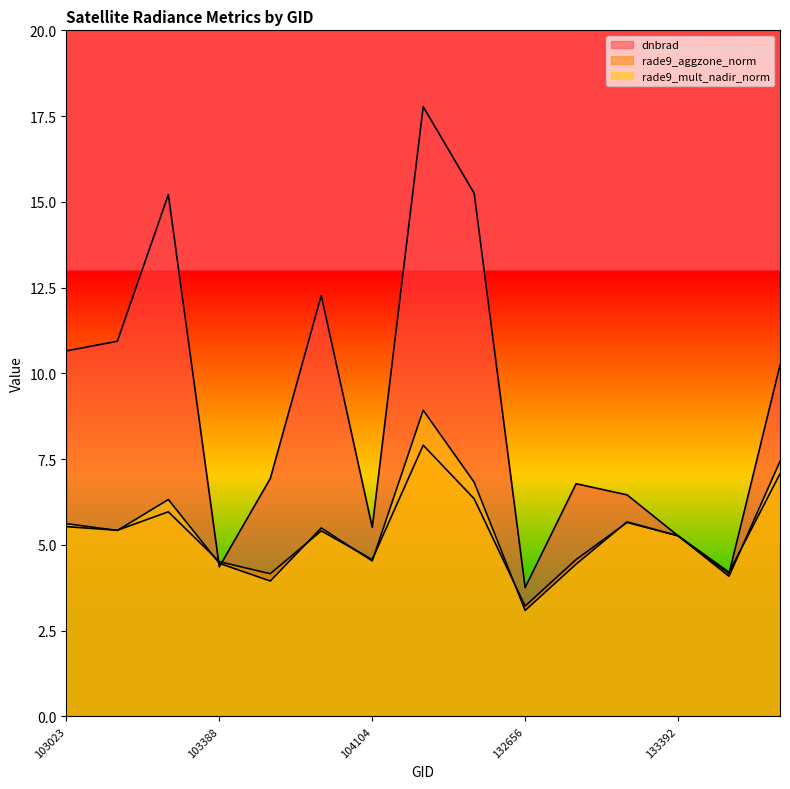

At which category is the sum across all series the highest?

104337